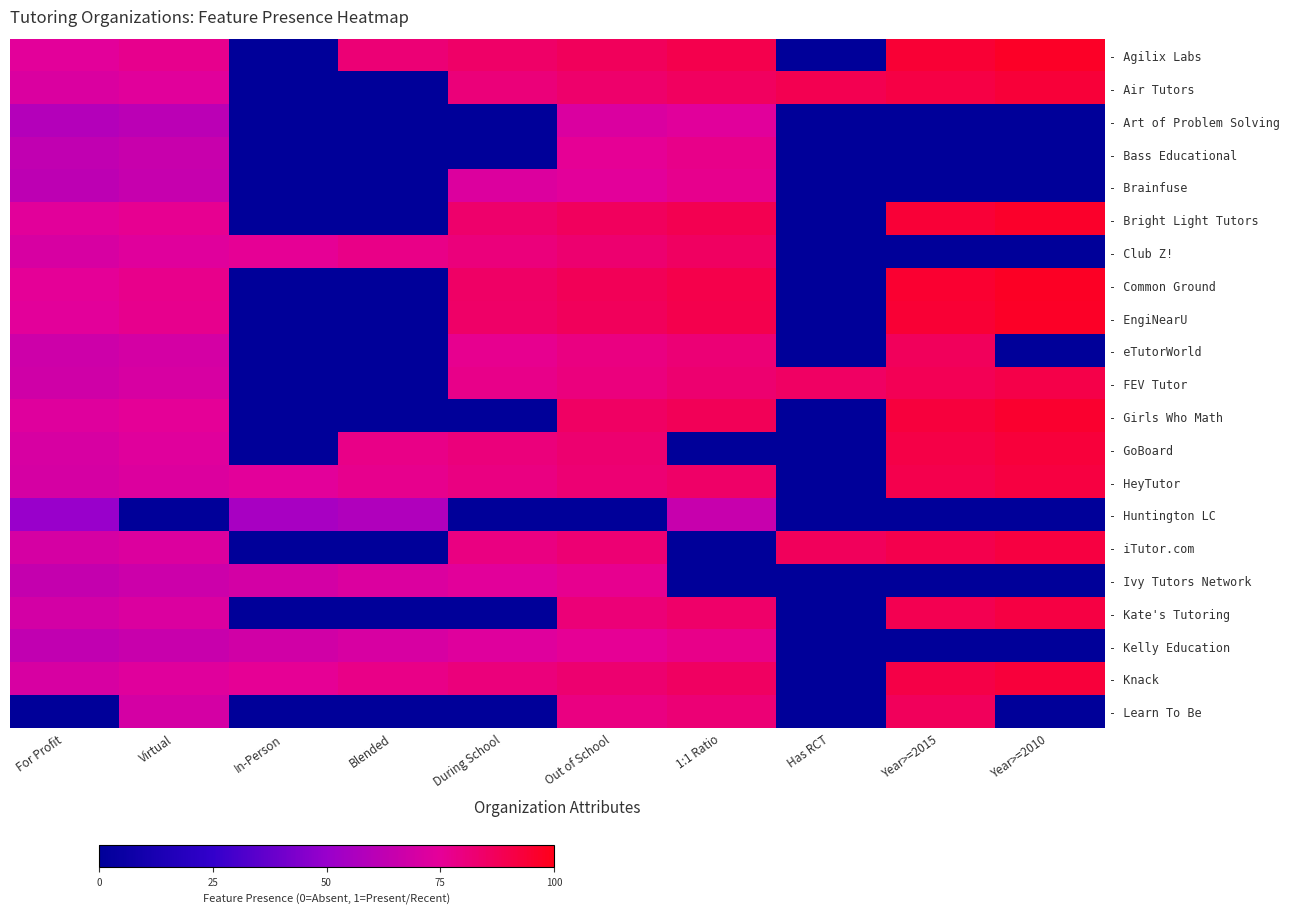

What is the average value of the - Ivy Tutors Network series?

0.4